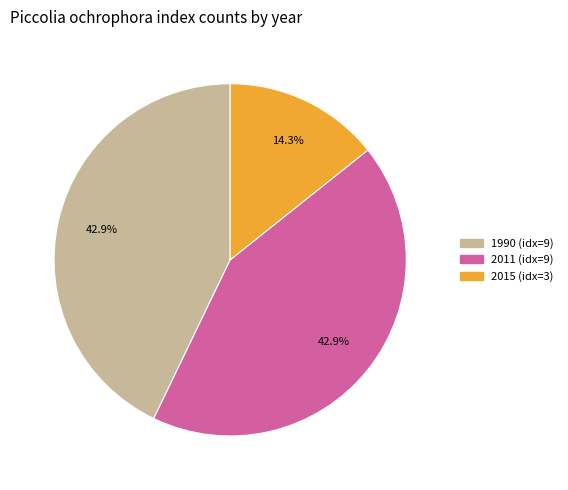

Is there a majority slice in this chart?

No